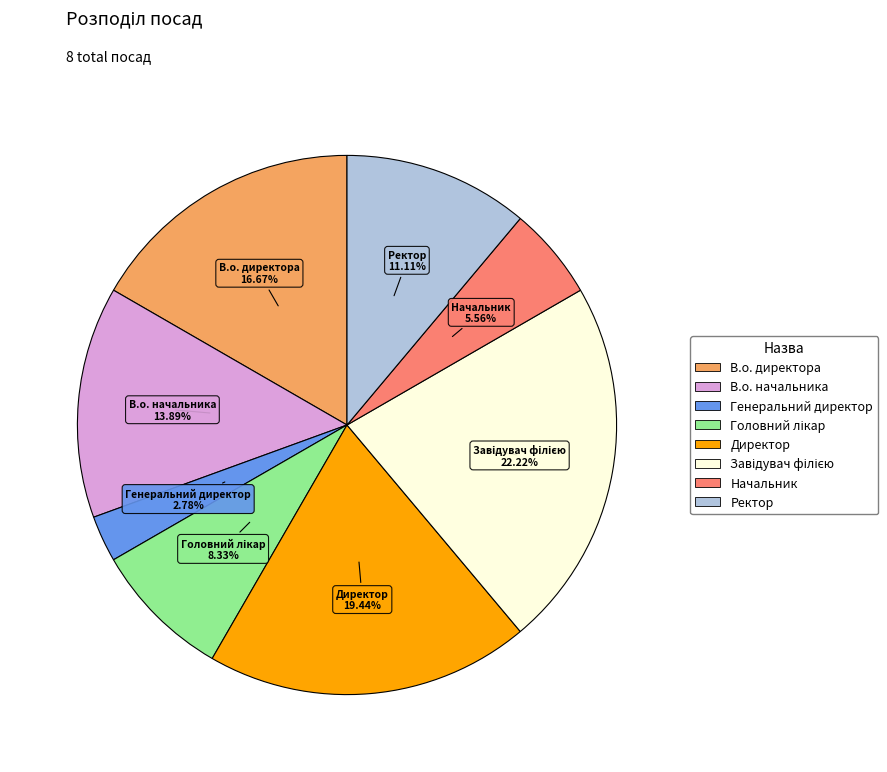

Does Генеральний директор account for over 50% of the chart?

No